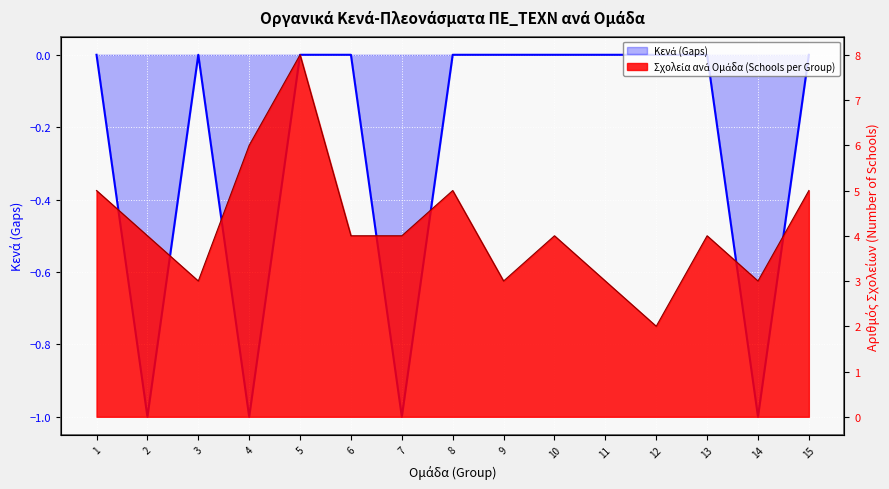

Which has a higher value, 13 or 10?

13